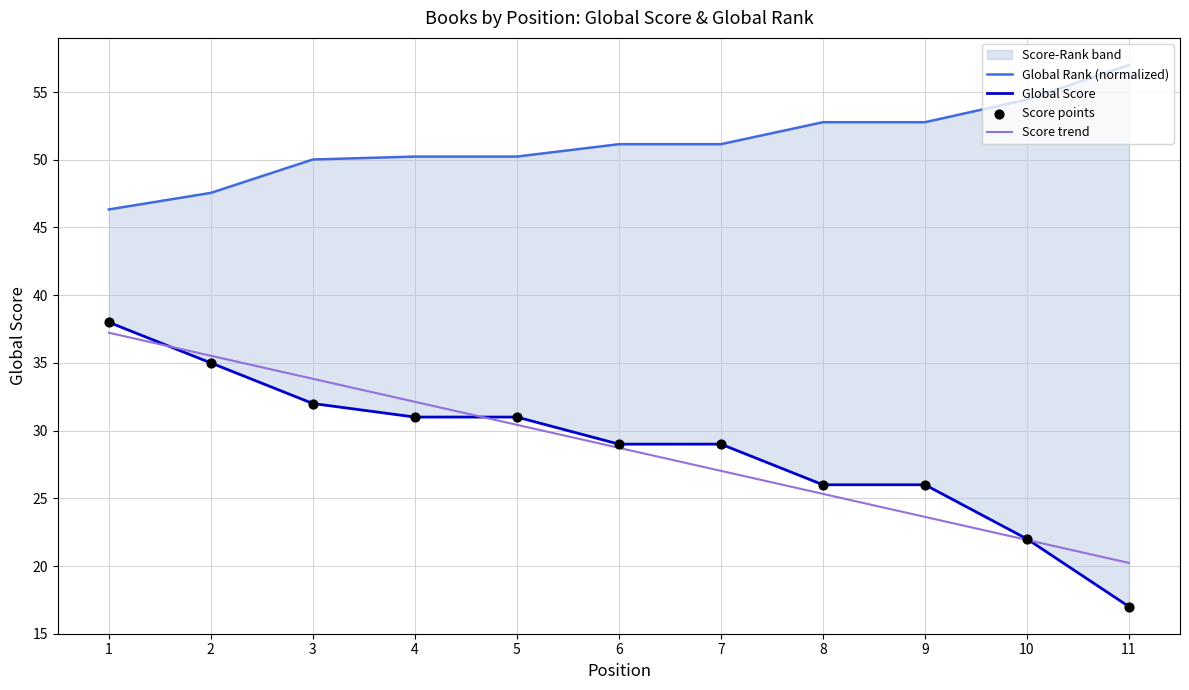

Which series contains the lowest Y value?

Global Score